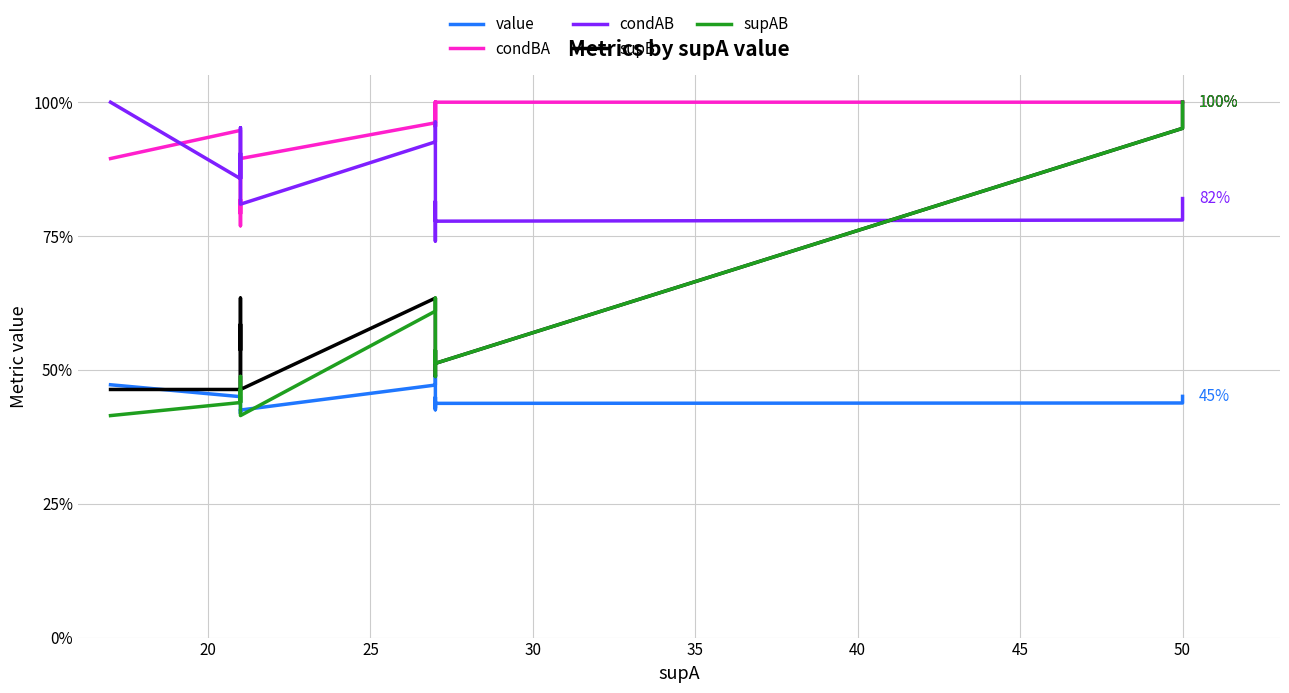

Reading right to left, list all the values displayed in this chart.

value: 0.5	0.4	0.4	0.4	0.4	0.4	0.4	0.4	0.5	0.5	0.4	0.4	0.4	0.4	0.5	0.5
condBA: 1.0	1.0	1.0	1.0	1.0	1.0	1.0	1.0	1.0	1.0	0.9	0.8	0.8	0.8	0.9	0.9
condAB: 0.8	0.8	0.8	0.8	0.8	0.8	0.8	0.7	1.0	0.9	0.8	1.0	0.9	0.9	0.9	1.0
supB: 1.0	1.0	0.5	0.5	0.5	0.5	0.5	0.5	0.6	0.6	0.5	0.6	0.5	0.6	0.5	0.5
supAB: 1.0	1.0	0.5	0.5	0.5	0.5	0.5	0.5	0.6	0.6	0.4	0.5	0.4	0.5	0.4	0.4